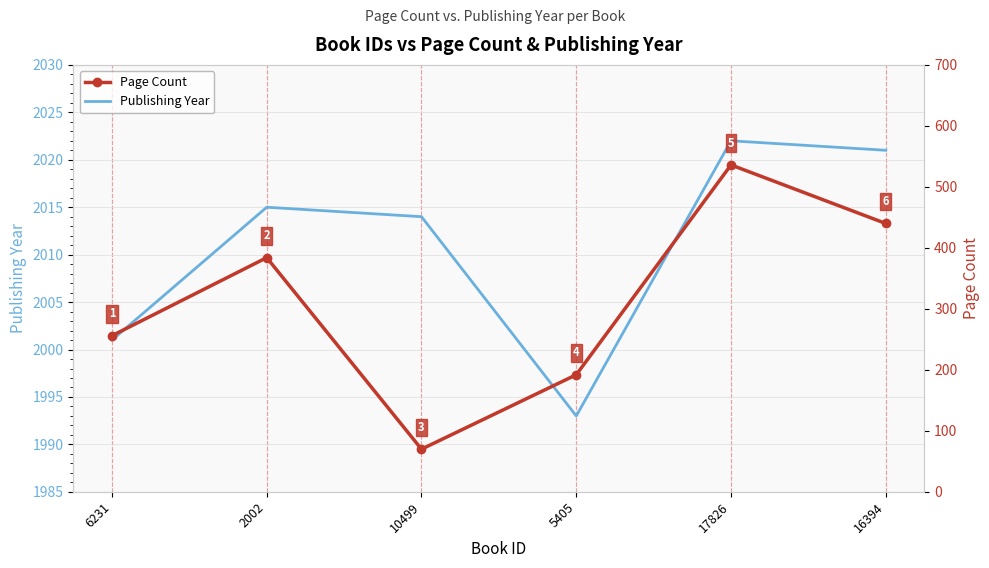

At 16394, list the series in order from largest to smallest.

Publishing Year, Page Count